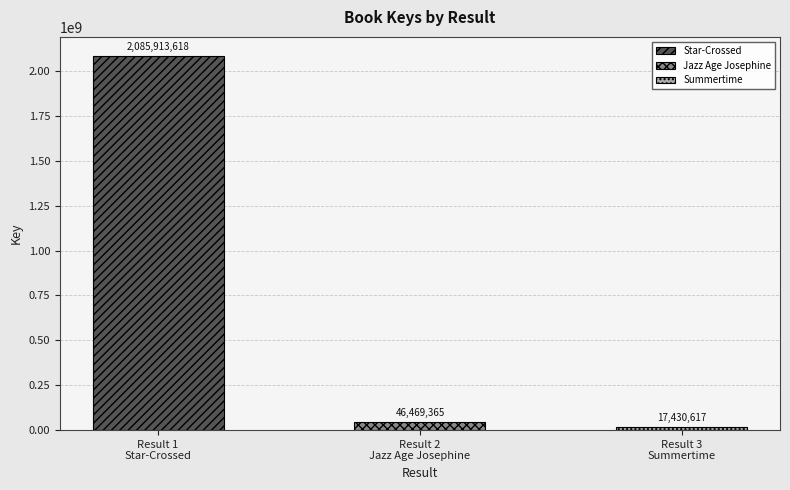

What is the minimum value shown in the chart?

17430617